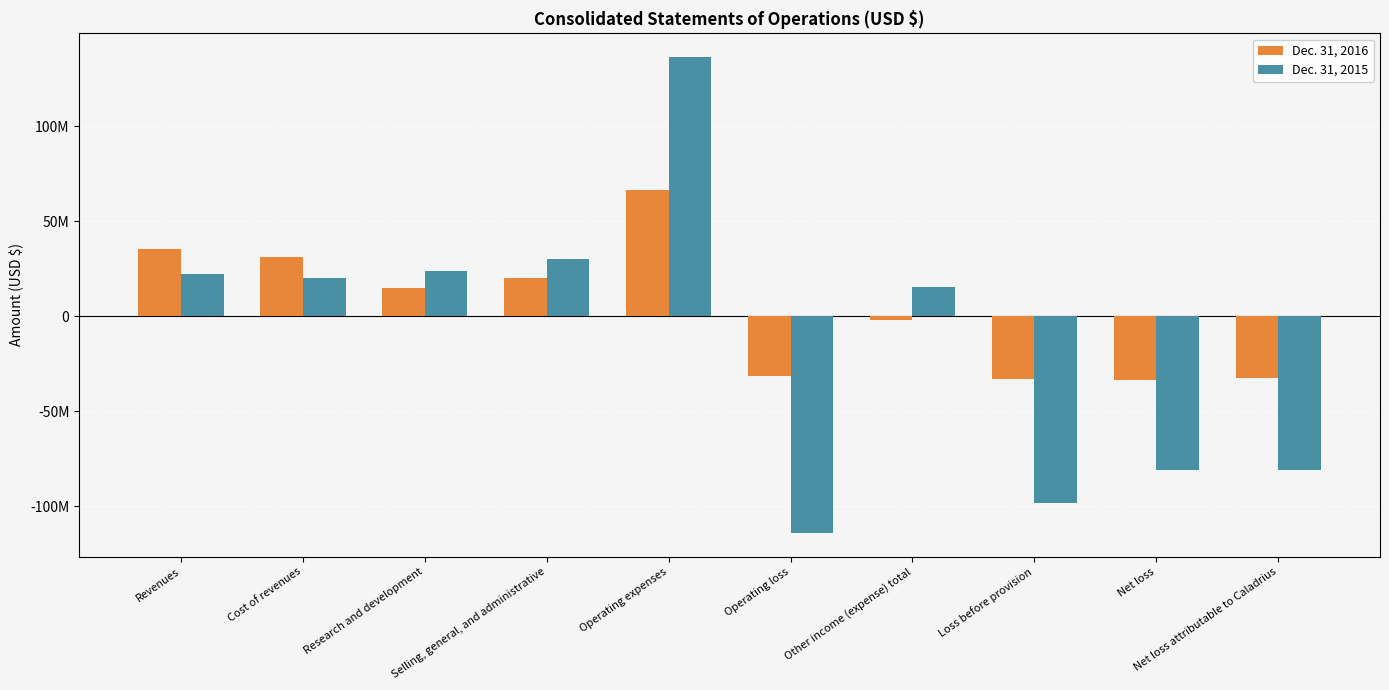

True or false: Dec. 31, 2016 has a value of -33309533 at Net loss.

True